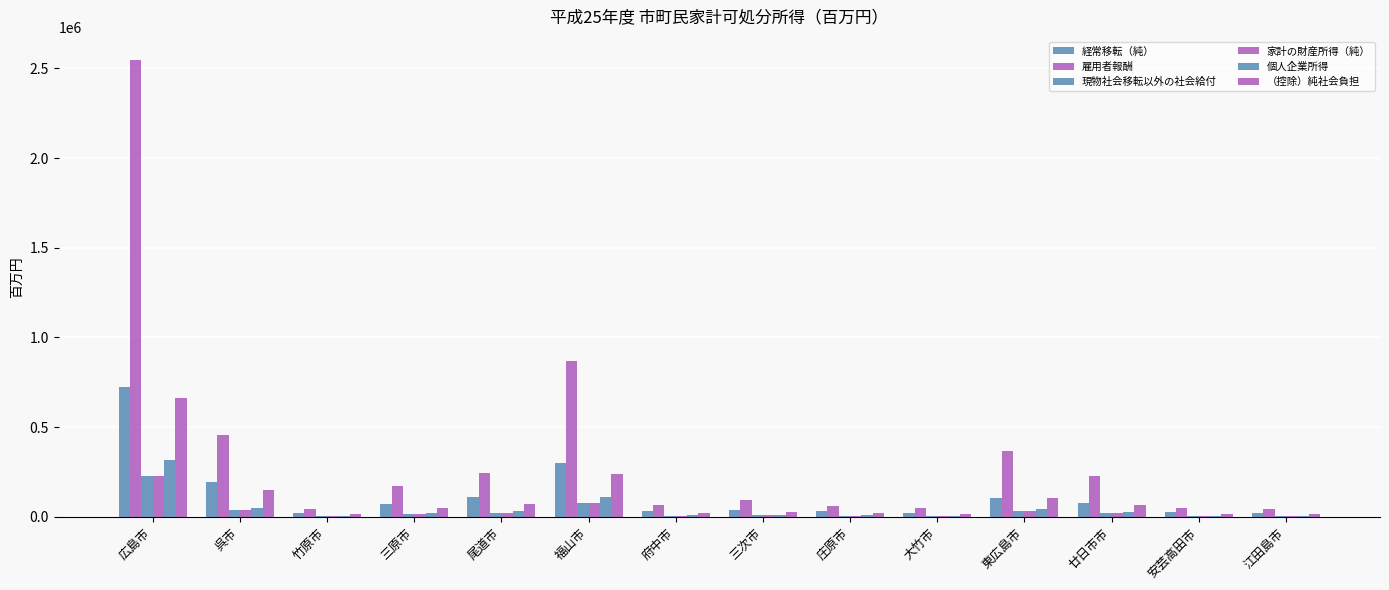

At how many categories does at least one series exceed 37065?

14